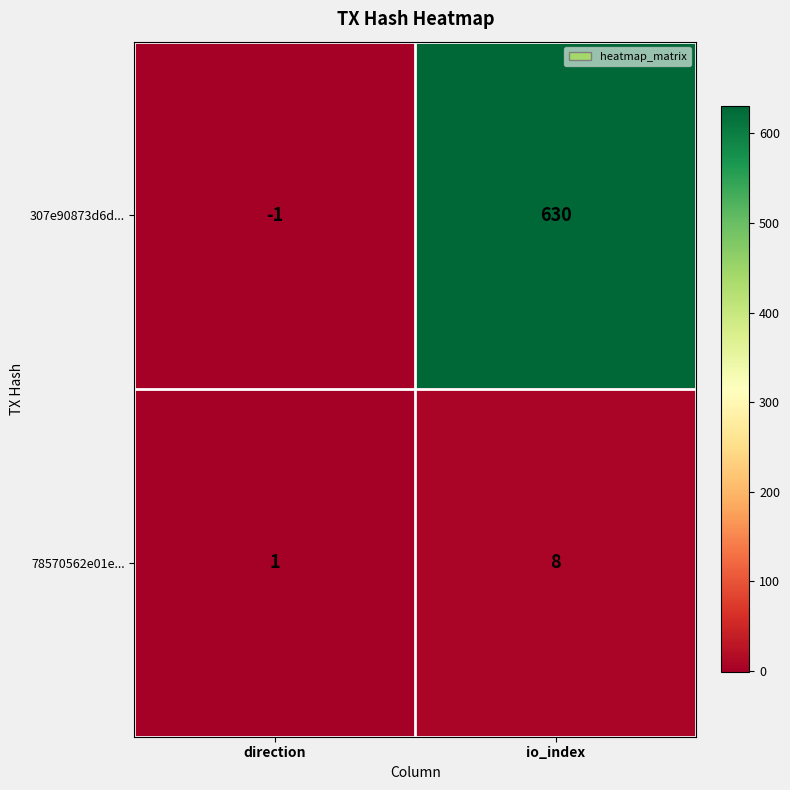

Rank the series by their average value, from highest to lowest.

307e90873d6d..., 78570562e01e...